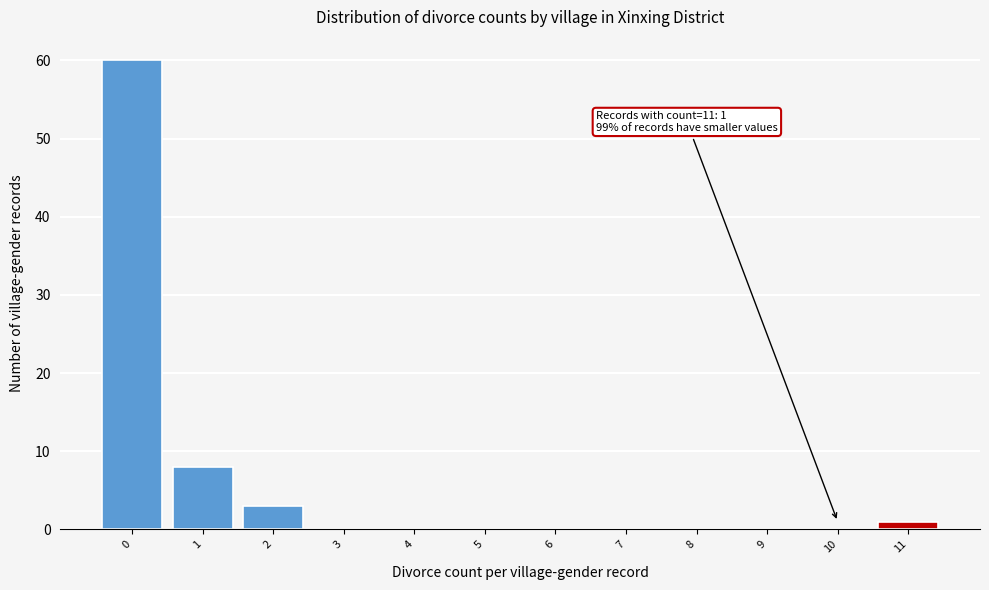

Reading left to right, extract all data points from this chart.

0=60	1=8	2=3	3=0	4=0	5=0	6=0	7=0	8=0	9=0	10=0	11=1